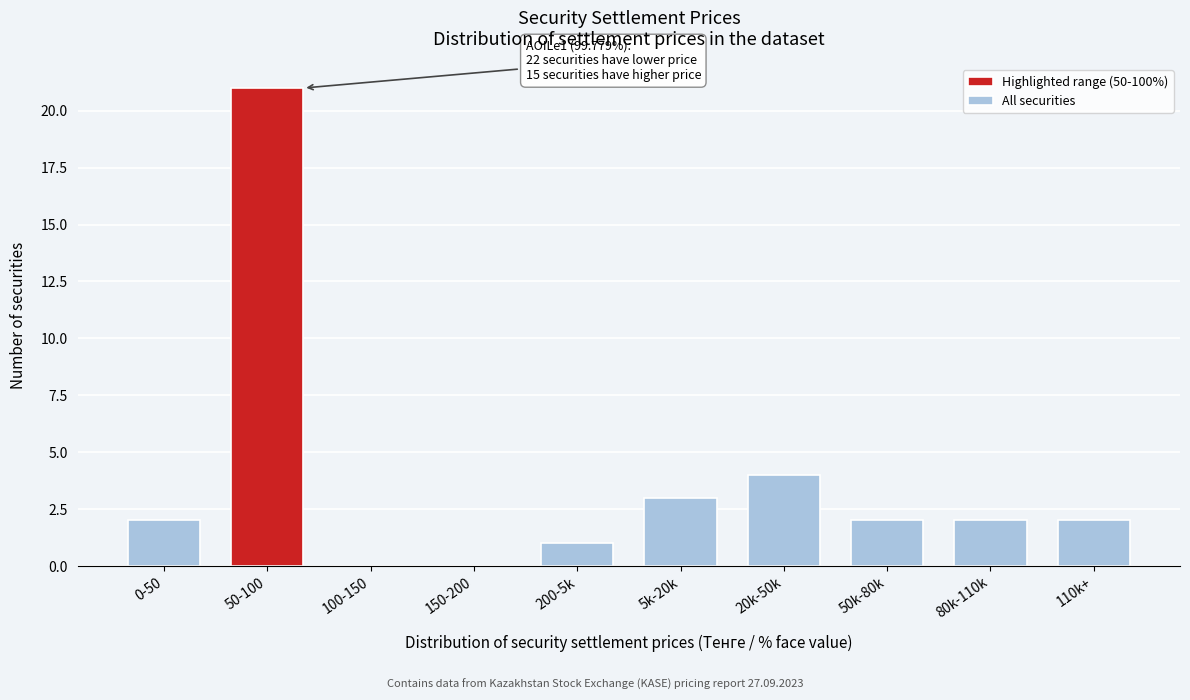

Reading left to right, what are all the values shown in this chart?

0-50=2	50-100=21	100-150=0	150-200=0	200-5k=1	5k-20k=3	20k-50k=4	50k-80k=2	80k-110k=2	110k+=2